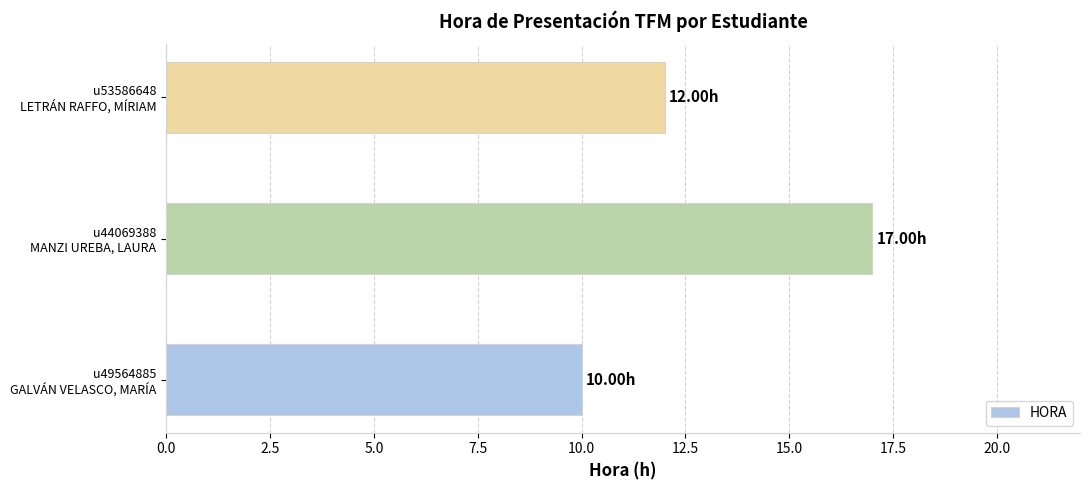

What is the difference between the maximum and minimum values?

7